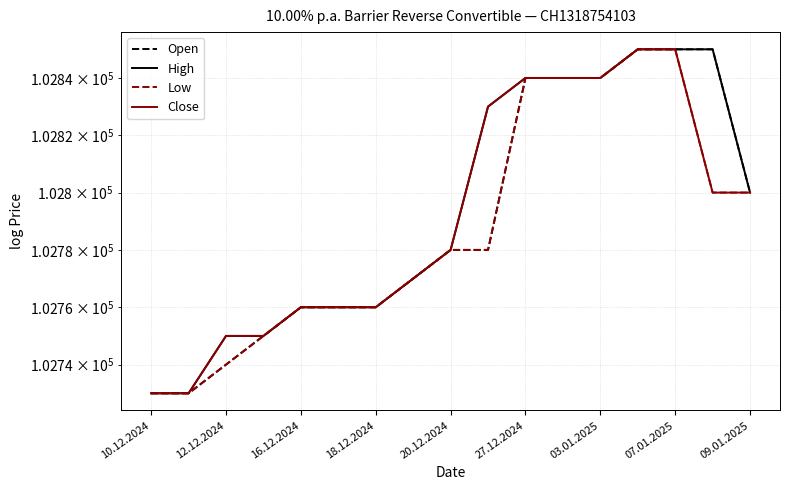

At which category is the sum across all series the highest?

13